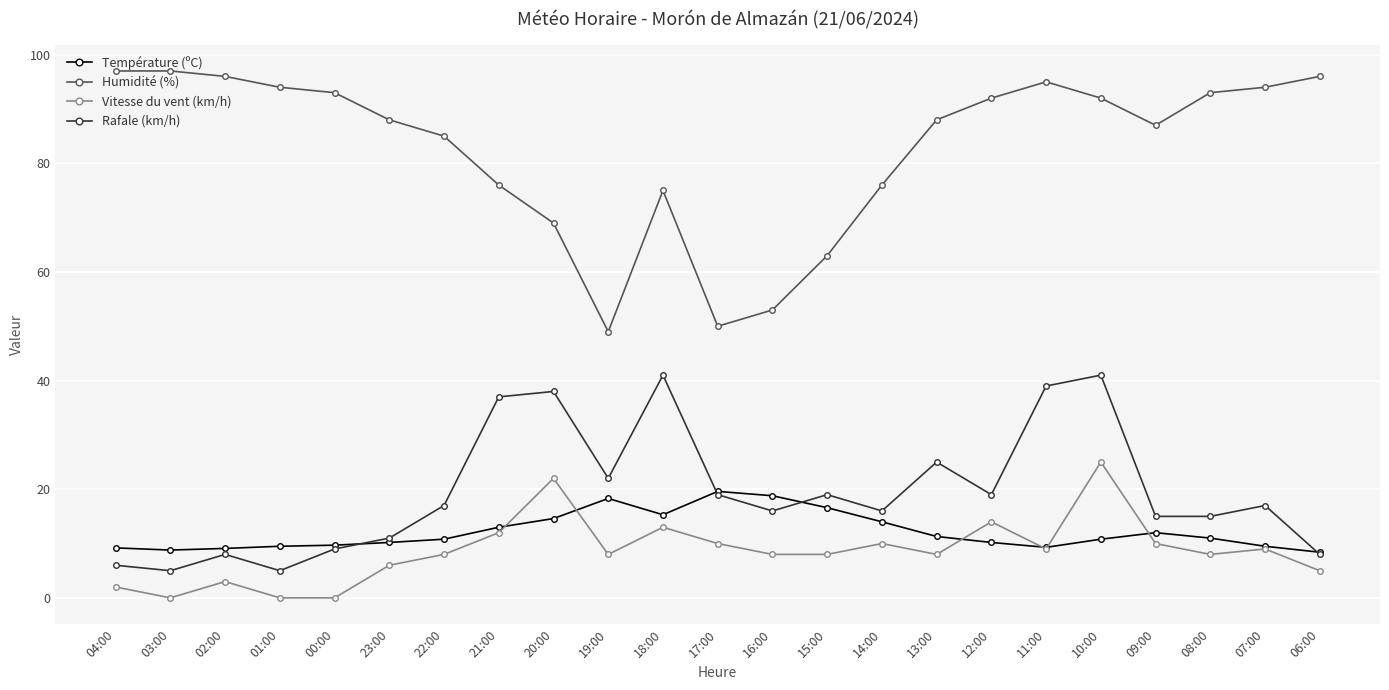

At which category does Rafale (km/h) reach its first local peak?

02:00